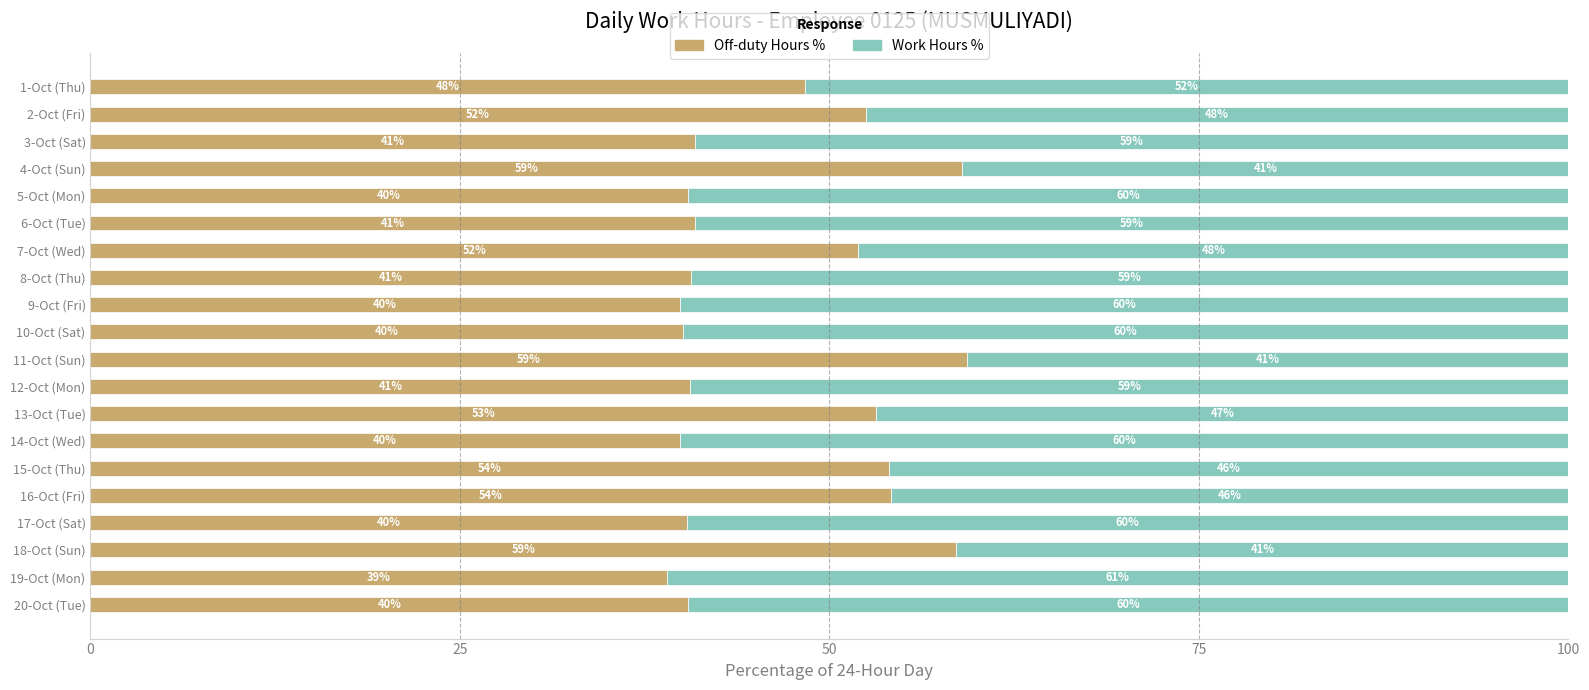

The value of Off-duty Hours % at 4-Oct (Sun) is 59.0. True or false?

True